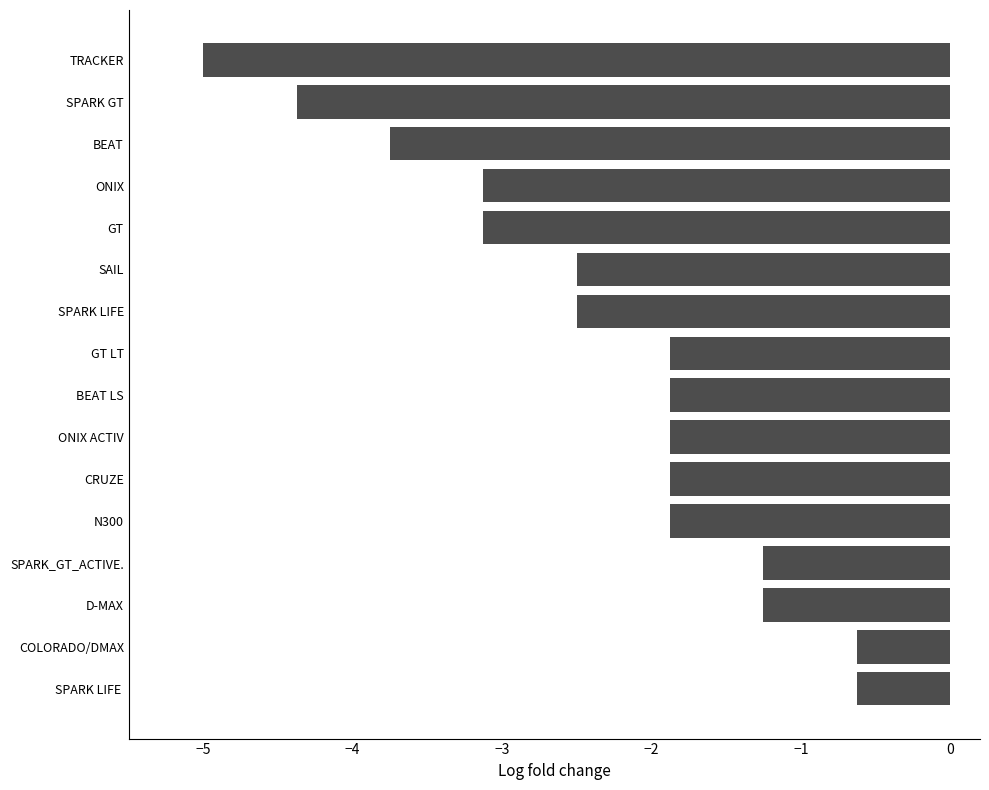

Which has a higher value, D-MAX or BEAT?

D-MAX